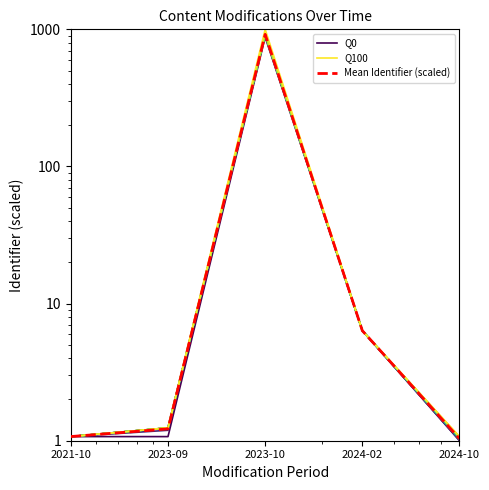

Which category has the lowest value across all series?

2024-10